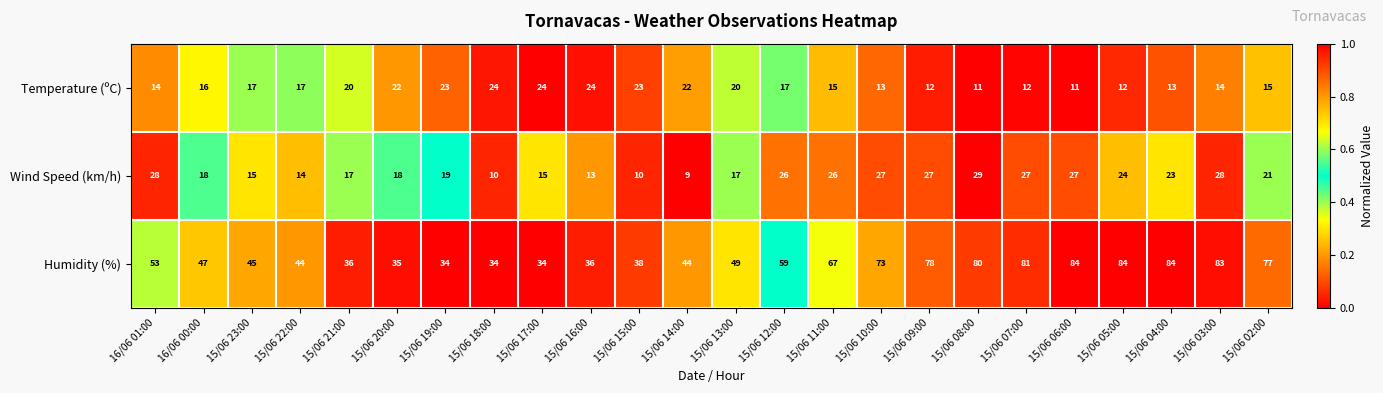

What is the spread (max minus min) of values at 15/06 15:00?

28